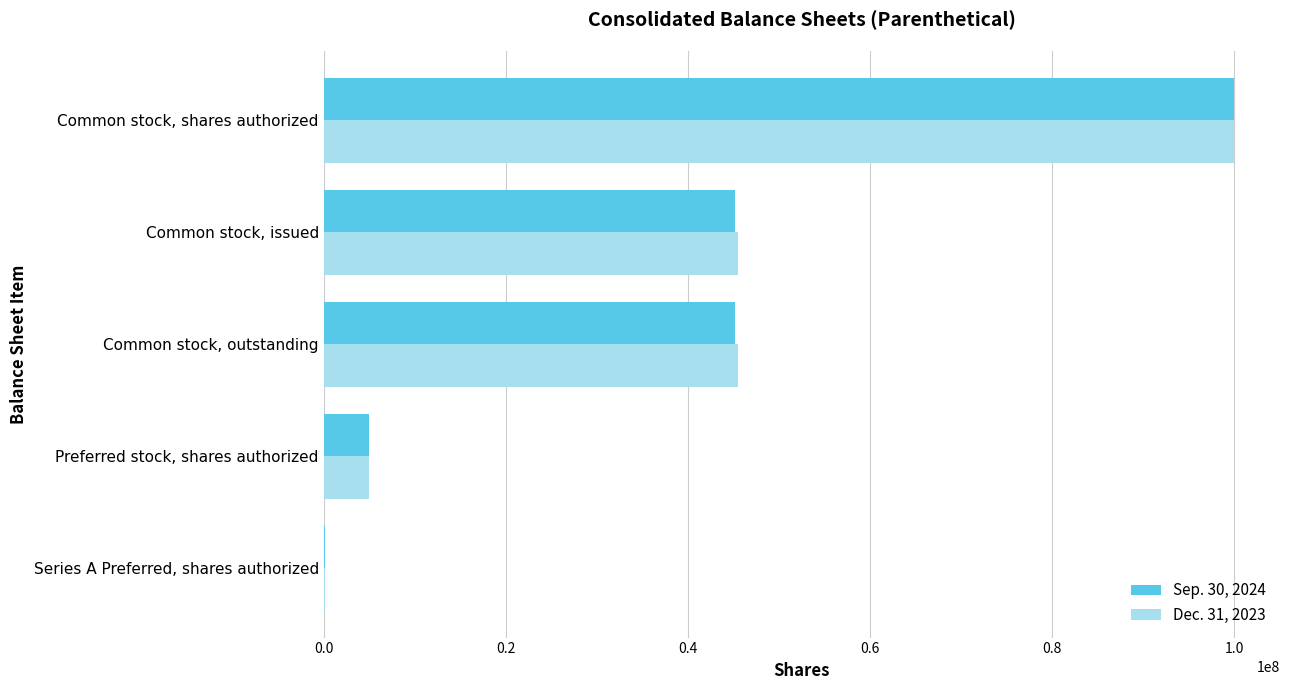

What is the average value of the Dec. 31, 2023 series?

39230952